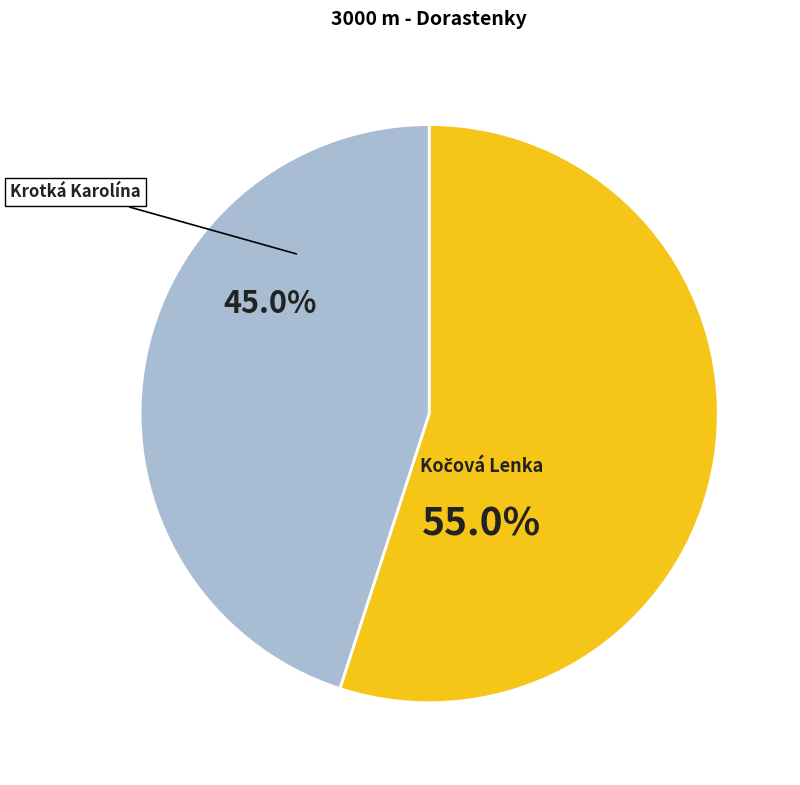

Is it true that Krotká Karolína is 45% of the pie?

True